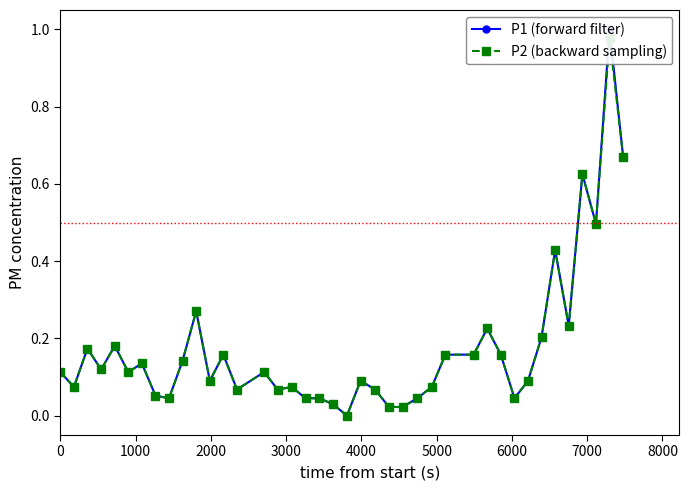

How many positive values does the P1 (forward filter) series have?

39